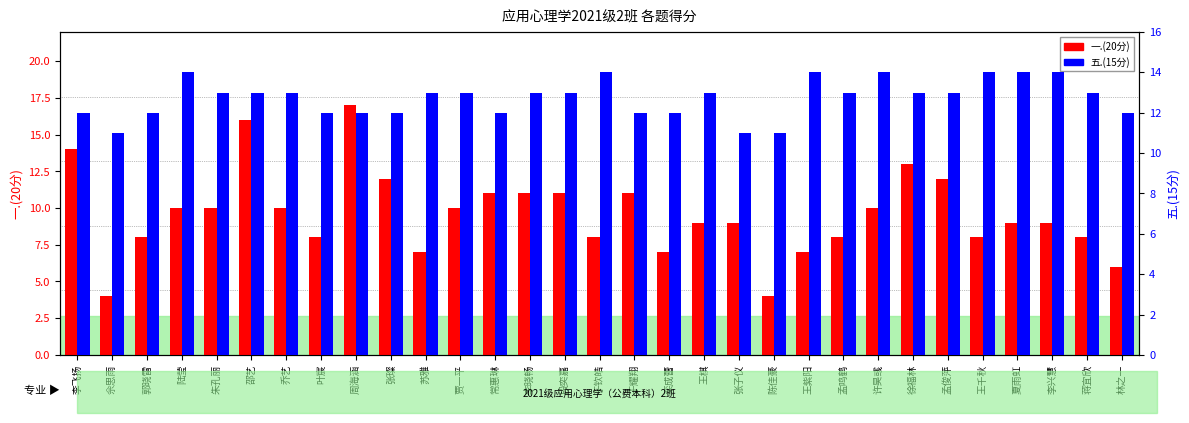

How many bars are there in each group?

2